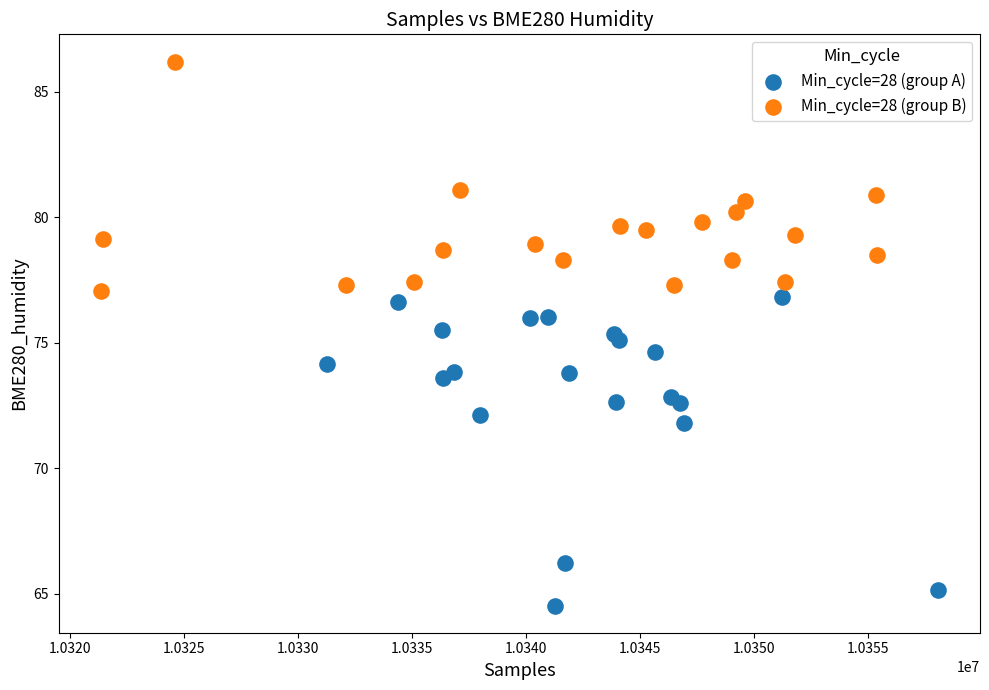

Which series has the widest spread of Y values?

Min_cycle=28 (group A)